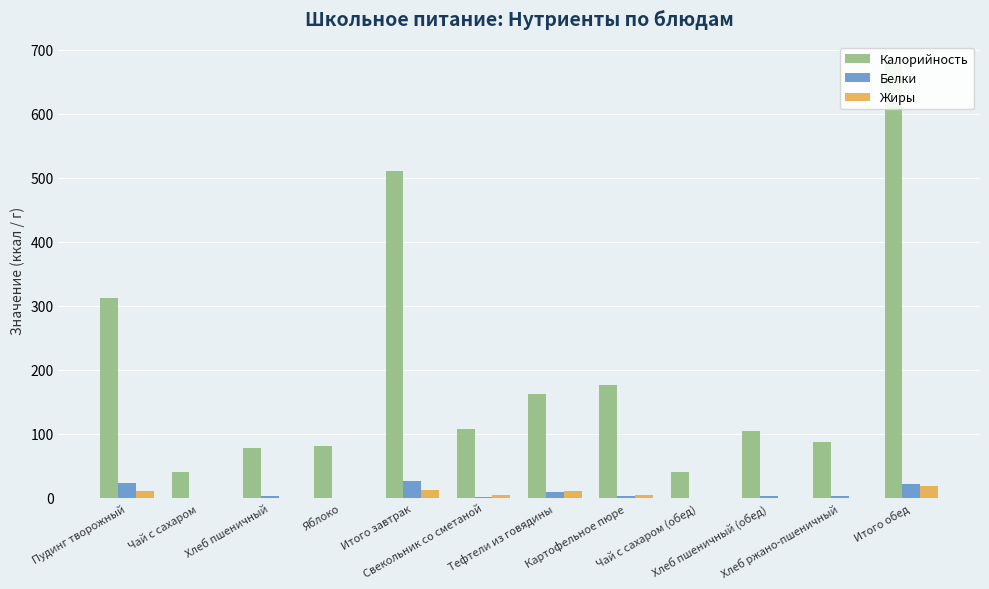

What position from the left is Итого обед?

12